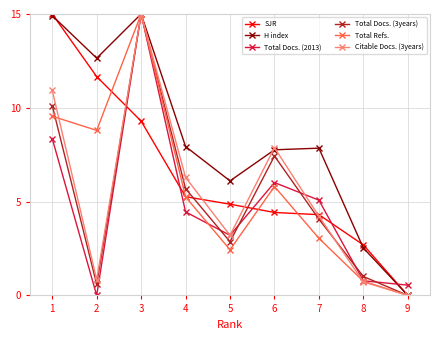

What is the difference between the SJR values at 2 and 3?

2.4